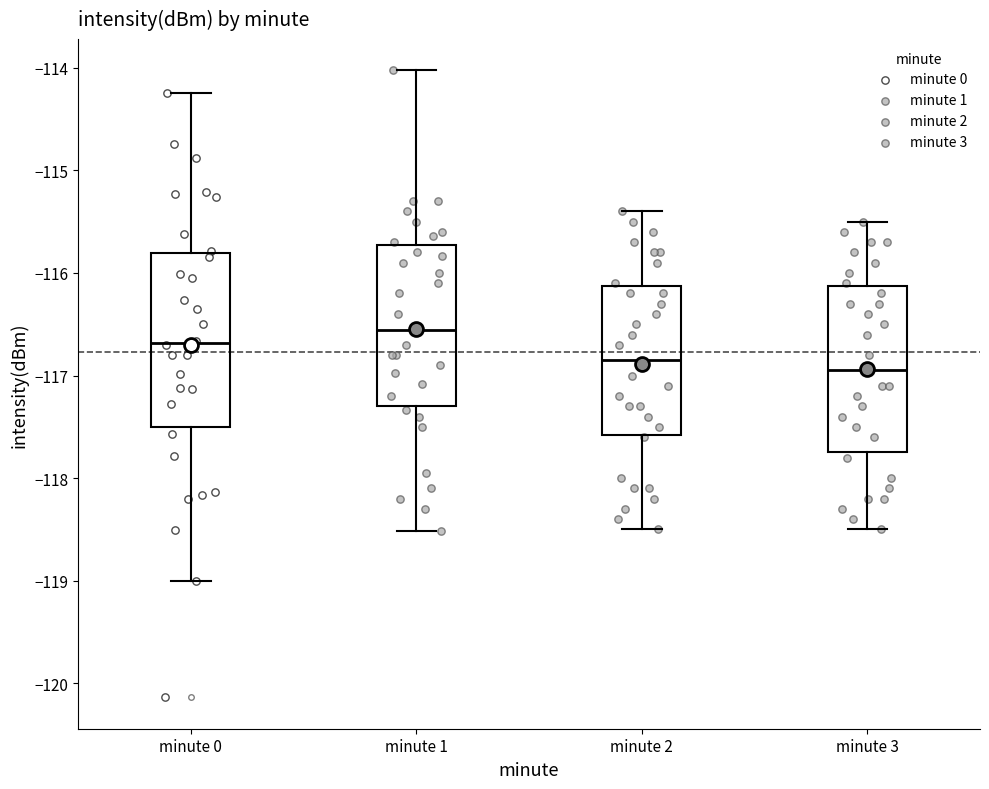

Reading left to right, transcribe this box plot: for each box, give where its median line is, the range the box spans, and where its two whiskers end, as read against the y-axis. The values are not printed on the chart, so give them approximately, as read against the axis.

minute 0: median -116.7, box -117.5 to -115.8, whiskers -119.0 to -114.2
minute 1: median -116.6, box -117.3 to -115.7, whiskers -118.5 to -114.0
minute 2: median -116.8, box -117.6 to -116.1, whiskers -118.5 to -115.4
minute 3: median -116.9, box -117.7 to -116.1, whiskers -118.5 to -115.5